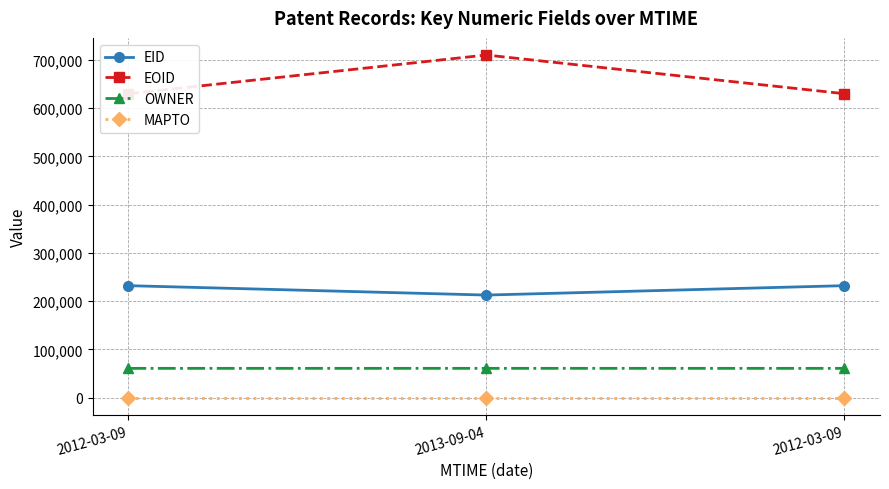

What are all the series names shown in the legend?

EID, EOID, OWNER, MAPTO